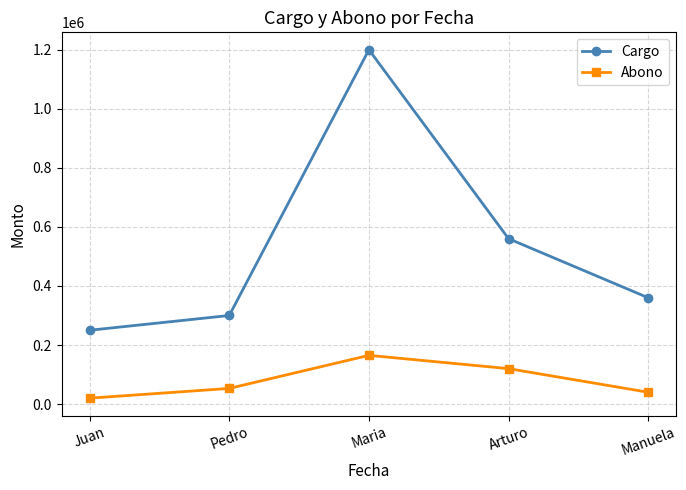

Which series has the largest range (max minus min)?

Cargo